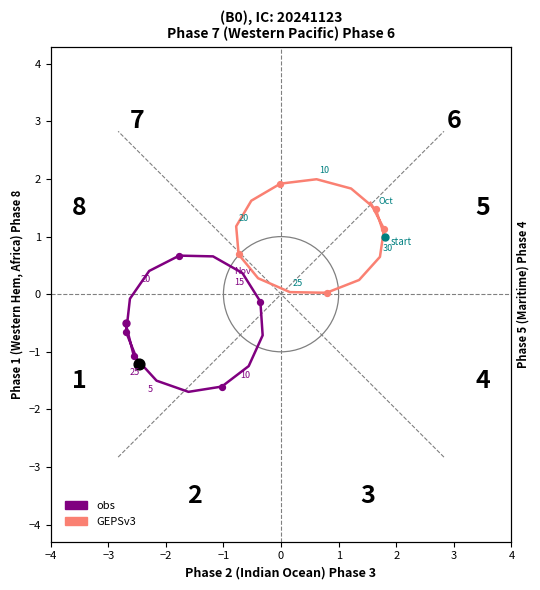

At how many categories does at least one series exceed 0?

15